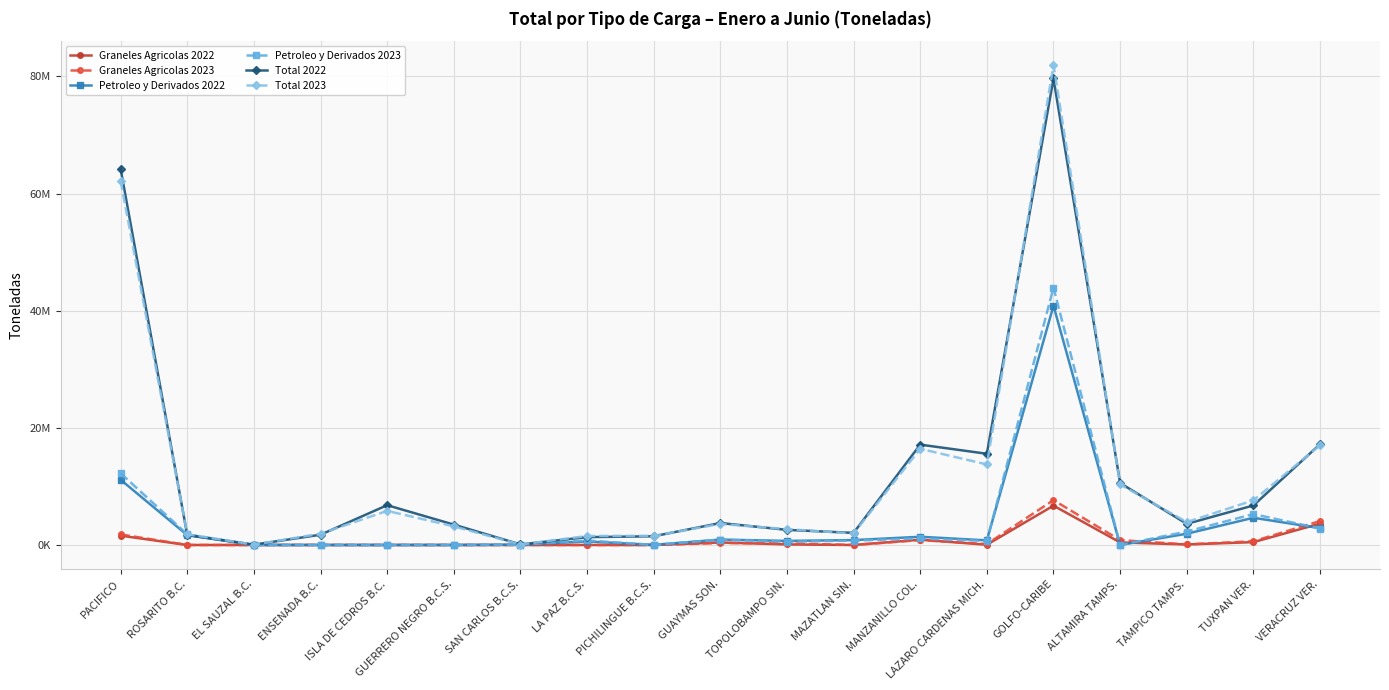

At which label does Graneles Agricolas 2022 reach its minimum?

ROSARITO B.C.